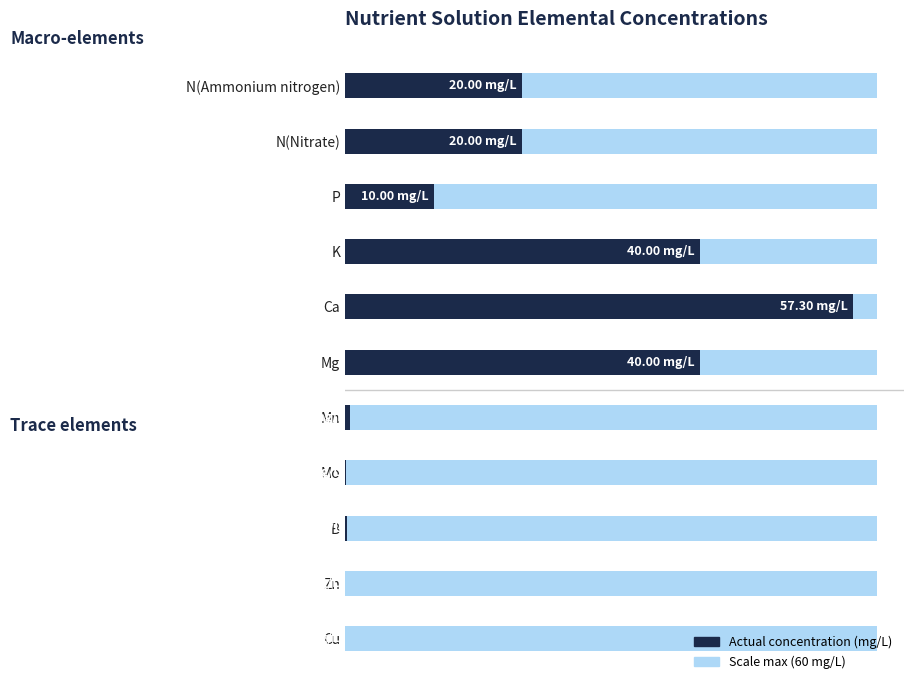

How many data points are above 10?

5